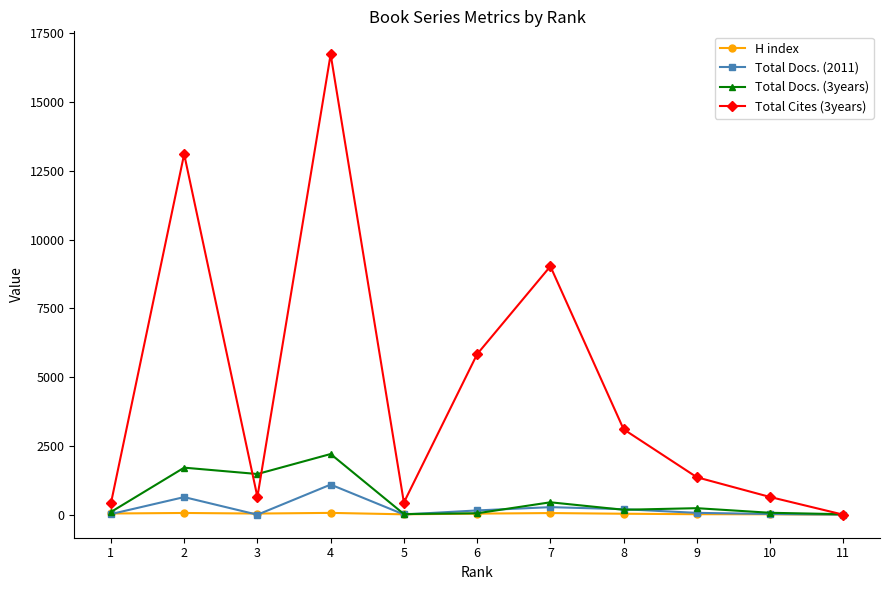

Which series has the largest total across all categories?

Total Cites (3years)